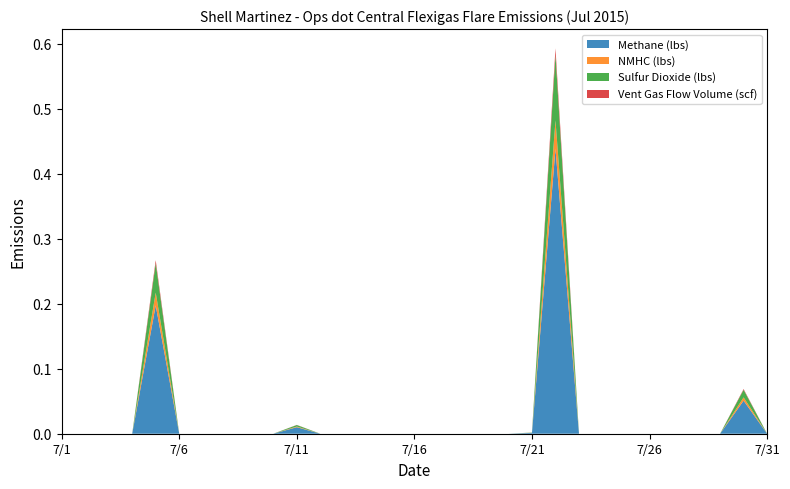

Reading left to right, what are all the values shown in this chart?

Methane (lbs): 7/1=0.0	7/2=0.0	7/3=0.0	7/4=0.0	7/5=0.2	7/6=0.0	7/7=0.0	7/8=0.0	7/9=0.0	7/10=0.0	7/11=0.0	7/12=0.0	7/13=0.0	7/14=0.0	7/15=0.0	7/16=0.0	7/17=0.0	7/18=0.0	7/19=0.0	7/20=0.0	7/21=0.0	7/22=0.4	7/23=0.0	7/24=0.0	7/25=0.0	7/26=0.0	7/27=0.0	7/28=0.0	7/29=0.0	7/30=0.1	7/31=0.0
NMHC (lbs): 7/1=0.0	7/2=0.0	7/3=0.0	7/4=0.0	7/5=0.0	7/6=0.0	7/7=0.0	7/8=0.0	7/9=0.0	7/10=0.0	7/11=0.0	7/12=0.0	7/13=0.0	7/14=0.0	7/15=0.0	7/16=0.0	7/17=0.0	7/18=0.0	7/19=0.0	7/20=0.0	7/21=0.0	7/22=0.0	7/23=0.0	7/24=0.0	7/25=0.0	7/26=0.0	7/27=0.0	7/28=0.0	7/29=0.0	7/30=0.0	7/31=0.0
Sulfur Dioxide (lbs): 7/1=0.0	7/2=0.0	7/3=0.0	7/4=0.0	7/5=0.0	7/6=0.0	7/7=0.0	7/8=0.0	7/9=0.0	7/10=0.0	7/11=0.0	7/12=0.0	7/13=0.0	7/14=0.0	7/15=0.0	7/16=0.0	7/17=0.0	7/18=0.0	7/19=0.0	7/20=0.0	7/21=0.0	7/22=0.1	7/23=0.0	7/24=0.0	7/25=0.0	7/26=0.0	7/27=0.0	7/28=0.0	7/29=0.0	7/30=0.0	7/31=0.0
Vent Gas Flow Volume (scf): 7/1=0.0	7/2=0.0	7/3=0.0	7/4=0.0	7/5=0.0	7/6=0.0	7/7=0.0	7/8=0.0	7/9=0.0	7/10=0.0	7/11=0.0	7/12=0.0	7/13=0.0	7/14=0.0	7/15=0.0	7/16=0.0	7/17=0.0	7/18=0.0	7/19=0.0	7/20=0.0	7/21=0.0	7/22=0.0	7/23=0.0	7/24=0.0	7/25=0.0	7/26=0.0	7/27=0.0	7/28=0.0	7/29=0.0	7/30=0.0	7/31=0.0